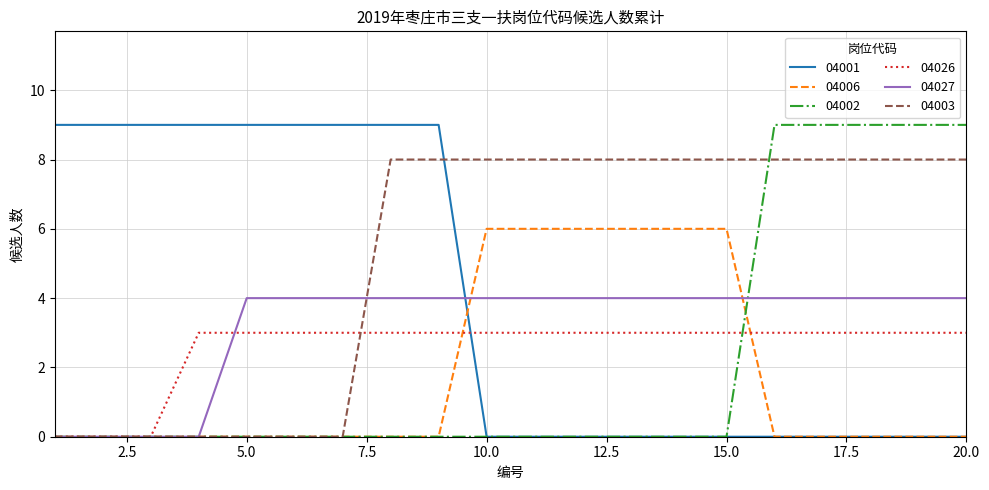

Which series has the largest total across all categories?

04003